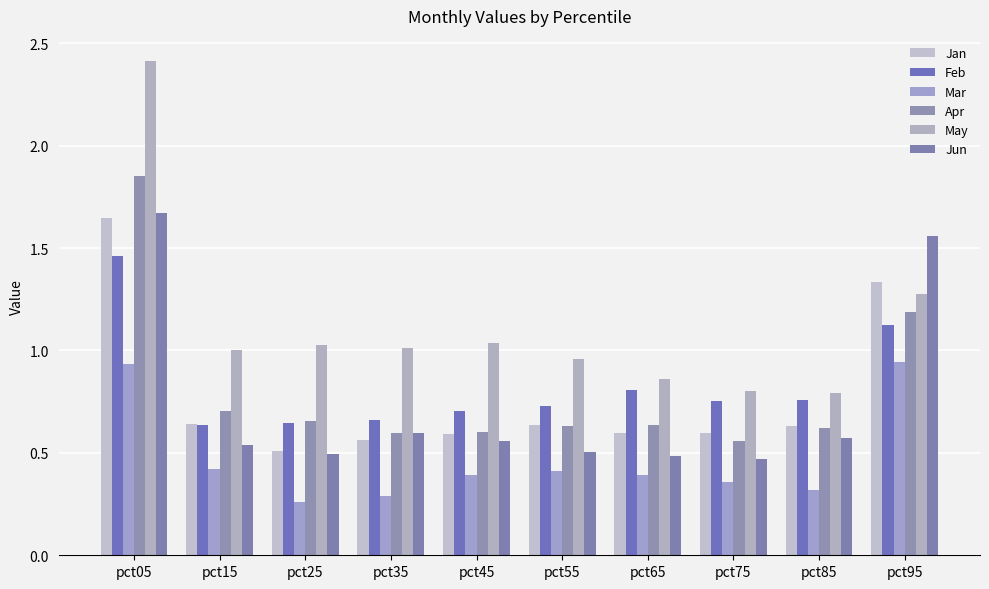

Are the bars grouped side by side (vs. stacked)?

Yes